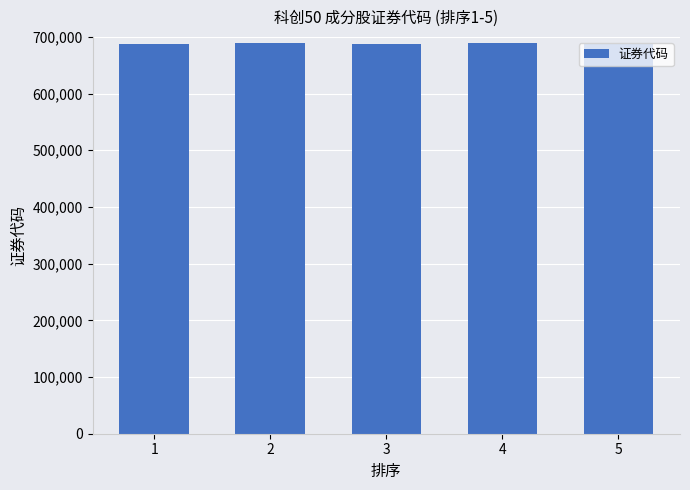

The chart shows a value of 348754 at 4. True or false?

False